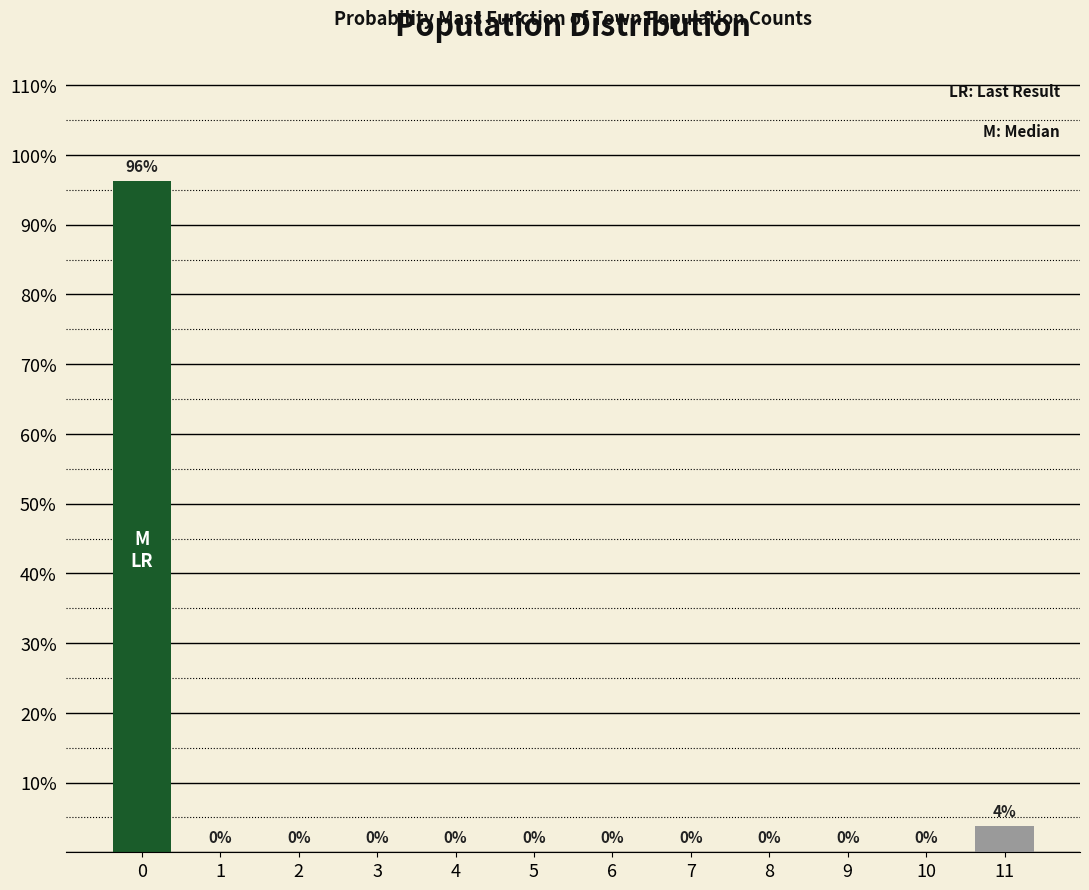

At which label is the value closest to 48?

11